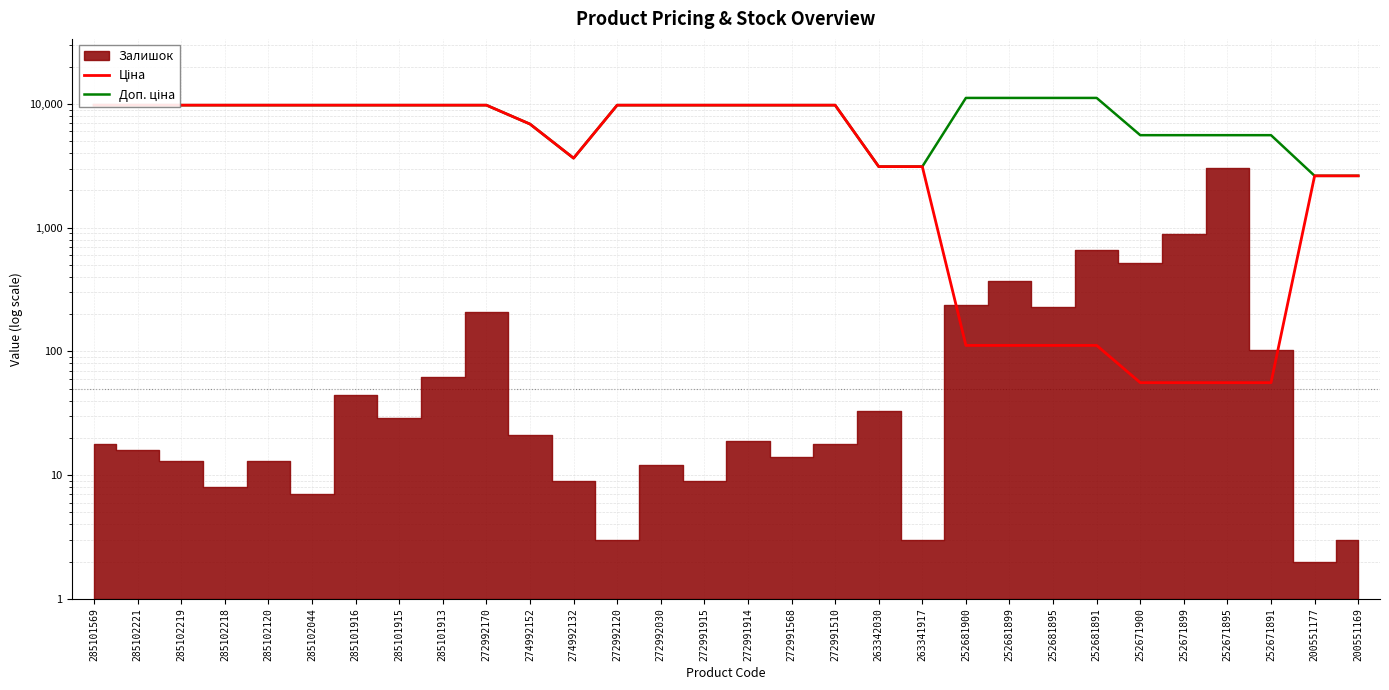

The value of Ціна at 272991914 is 9764.4. True or false?

True